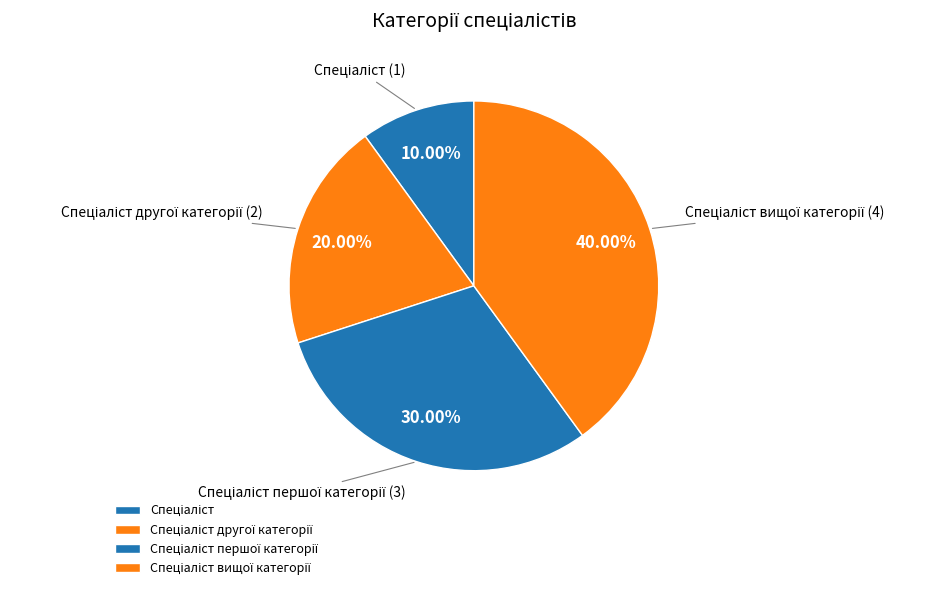

Does any single category account for the majority?

No